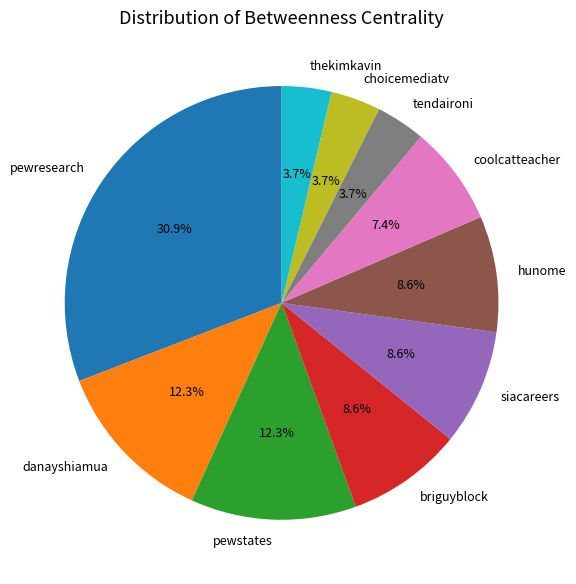

The siacareers slice represents 9% of the pie. True or false?

True